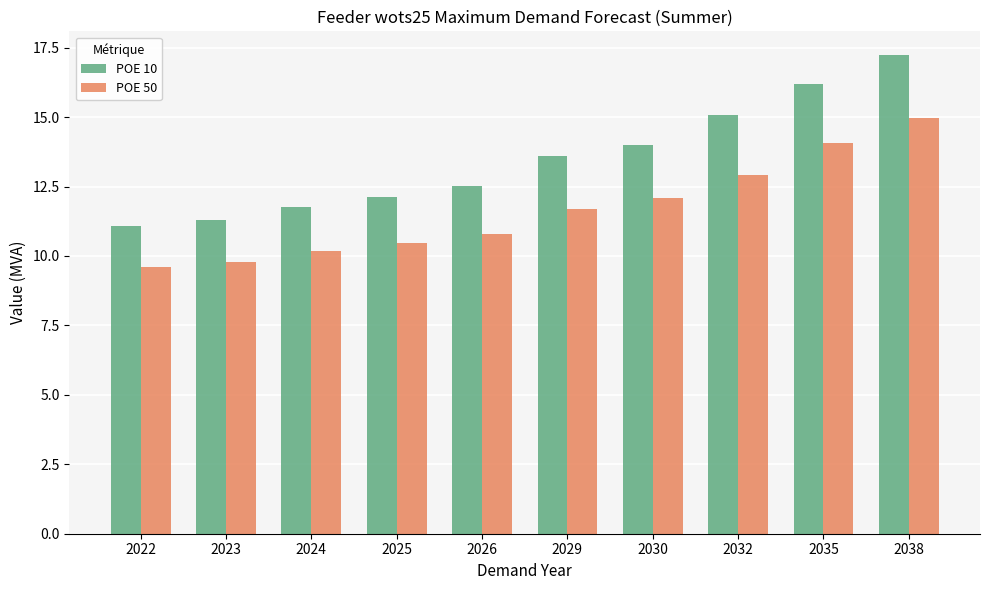

What is the total value across all series at 2023?

21.1